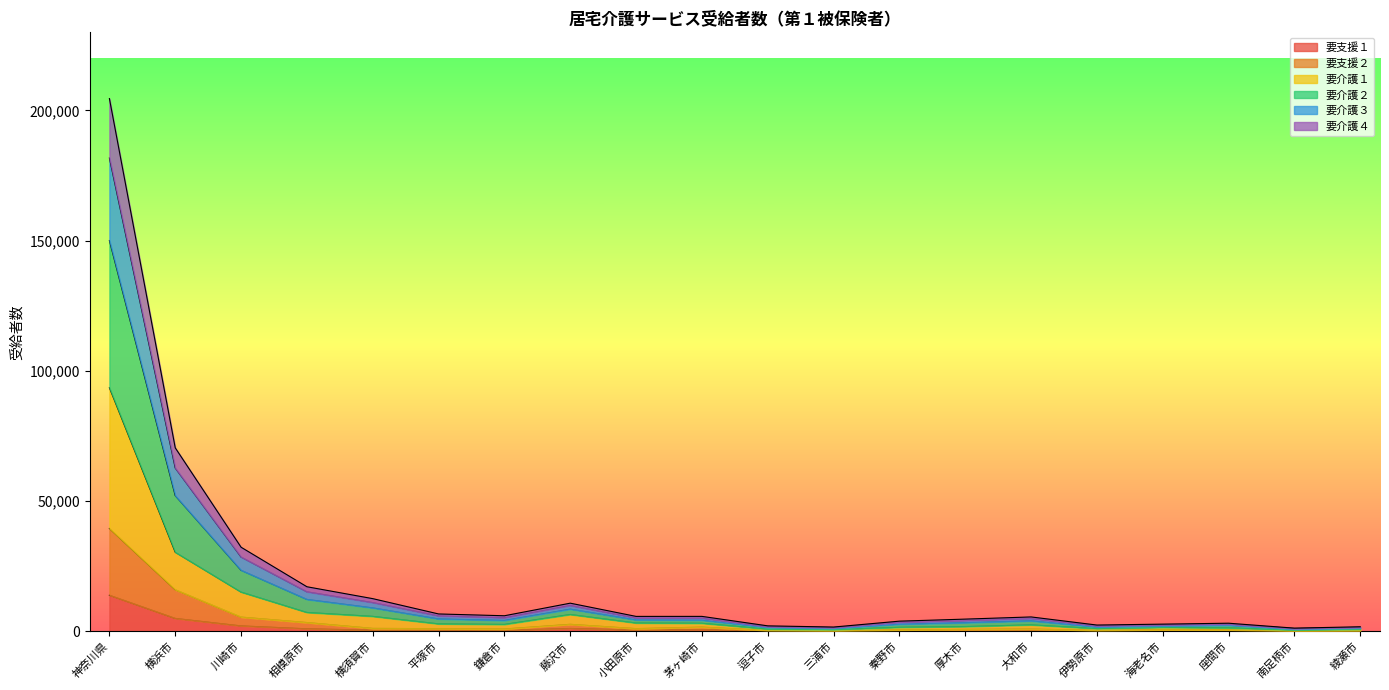

Reading left to right, list all the values displayed in this chart.

要支援１: 13866	4965	2088	973	450	429	394	1104	518	686	128	83	196	258	317	100	204	231	52	108
要支援２: 39504	15979	5472	3379	1133	1019	908	2699	1044	1629	365	236	532	763	887	372	601	560	185	265
要介護１: 93525	30371	15086	7259	5756	2870	2666	6477	3207	3111	886	686	1559	1845	2494	1065	1521	1344	548	808
要介護２: 150056	52113	23448	12265	9015	4771	4194	8534	4390	4288	1511	1166	2760	3342	4031	1694	2090	2318	891	1293
要介護３: 204570	70462	32296	17119	12553	6673	5981	10810	5734	5739	2105	1647	3909	4693	5527	2415	2766	3119	1225	1753
要介護４: 181737	62695	28529	15188	11044	5918	5195	9894	5127	5073	1835	1447	3474	4149	4934	2111	2508	2801	1094	1539